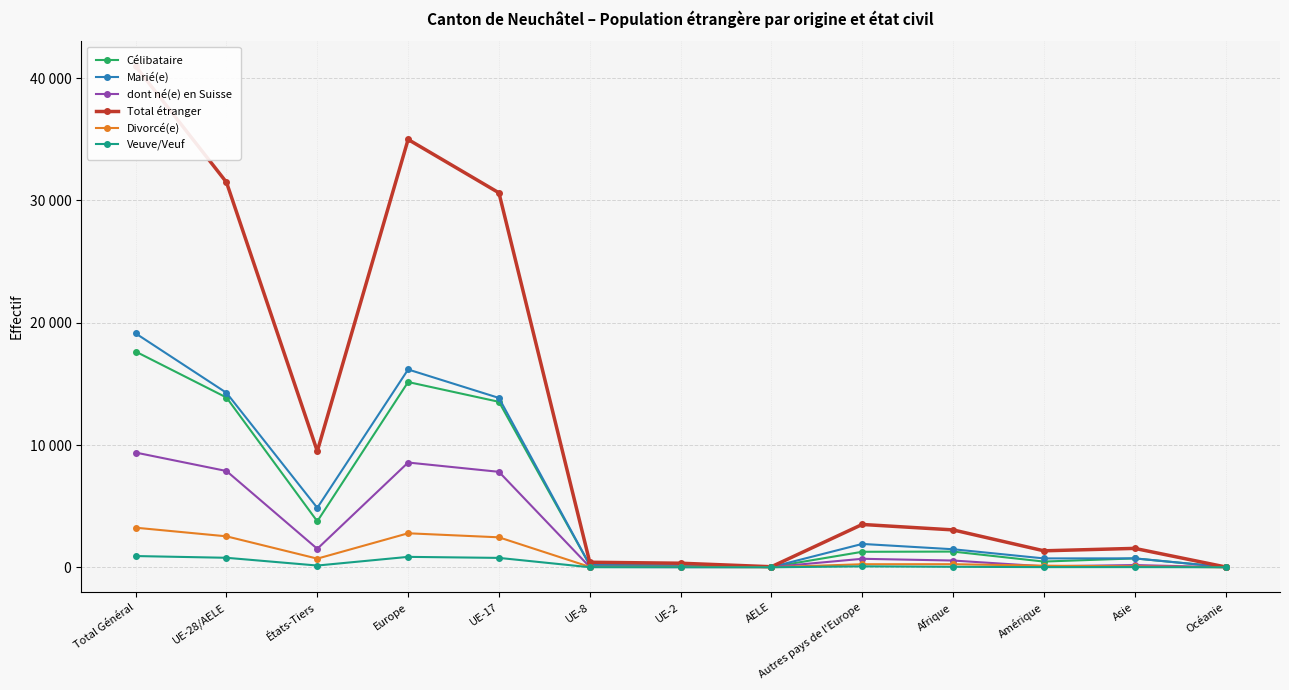

How many values in the Total étranger series exceed 3057?

6